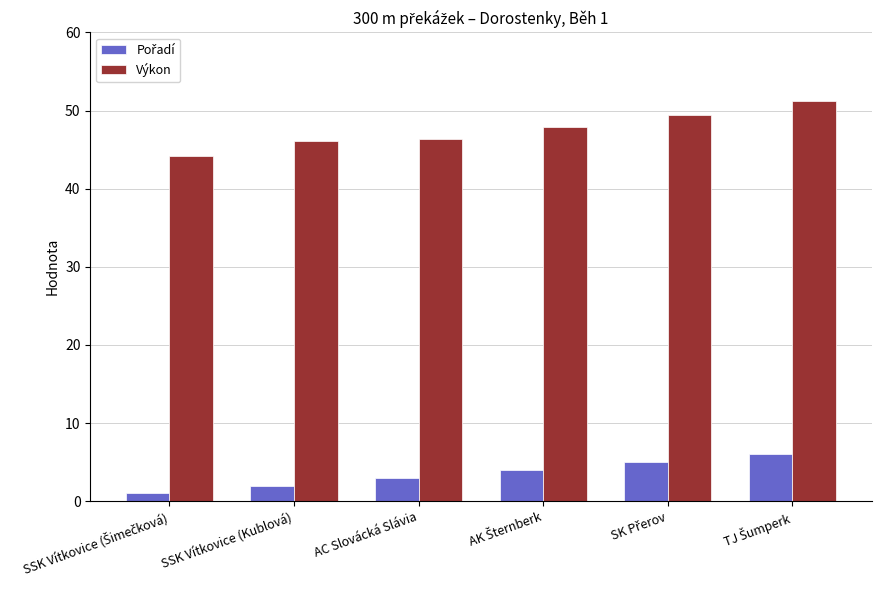

What is the lowest value of the Výkon series?

44.2